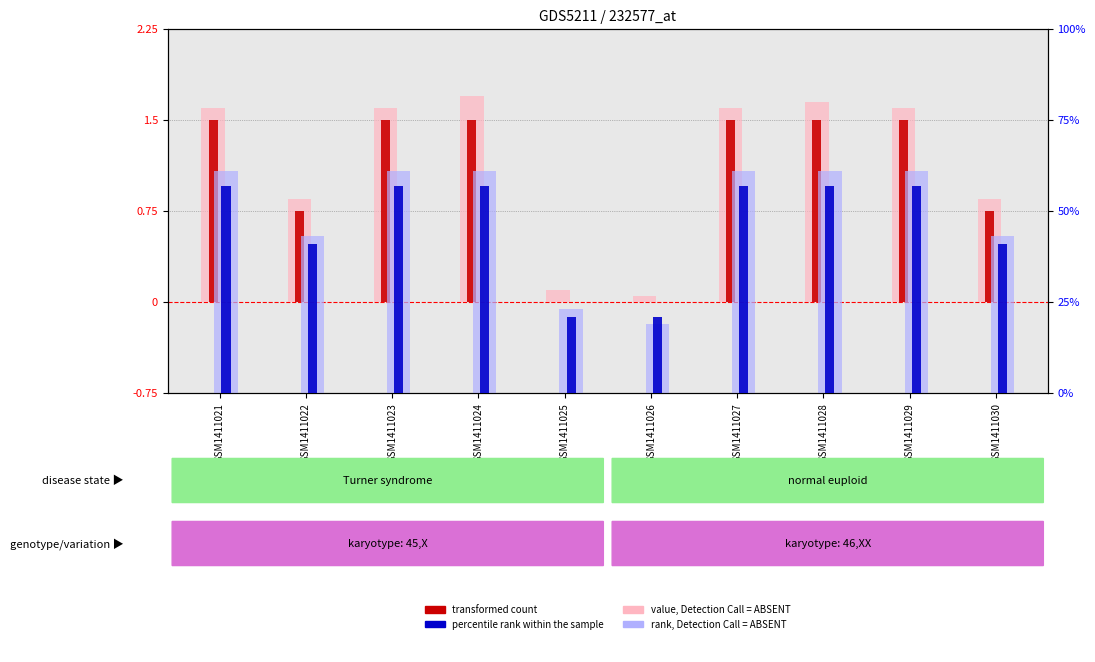

Are the bars horizontal?

No